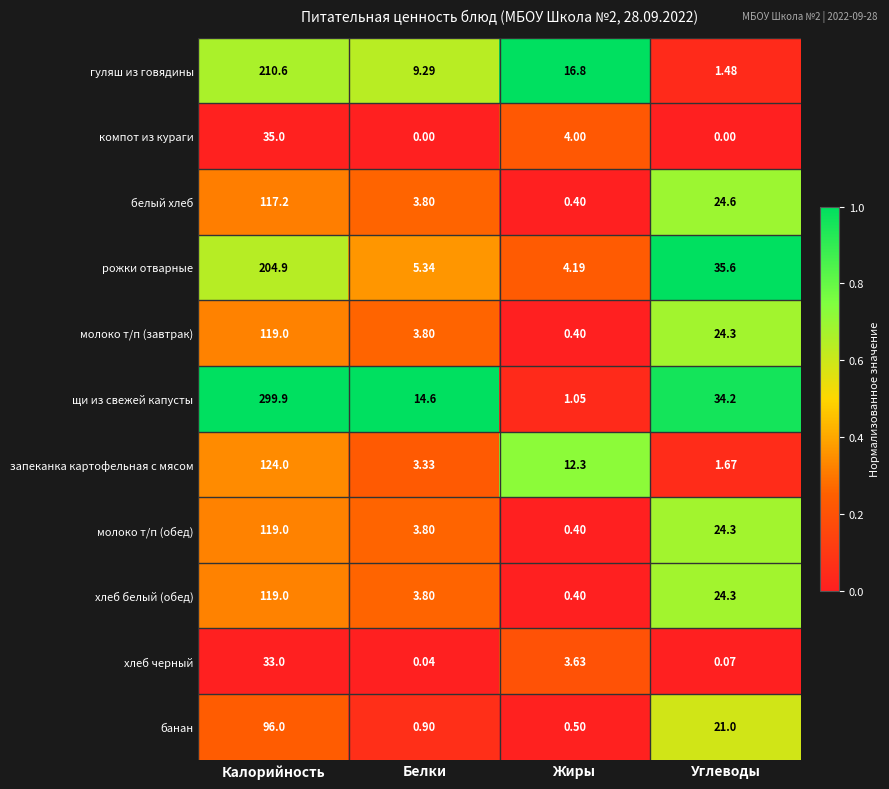

Rank the categories by запеканка картофельная с мясом value from lowest to highest.

Углеводы, Белки, Жиры, Калорийность